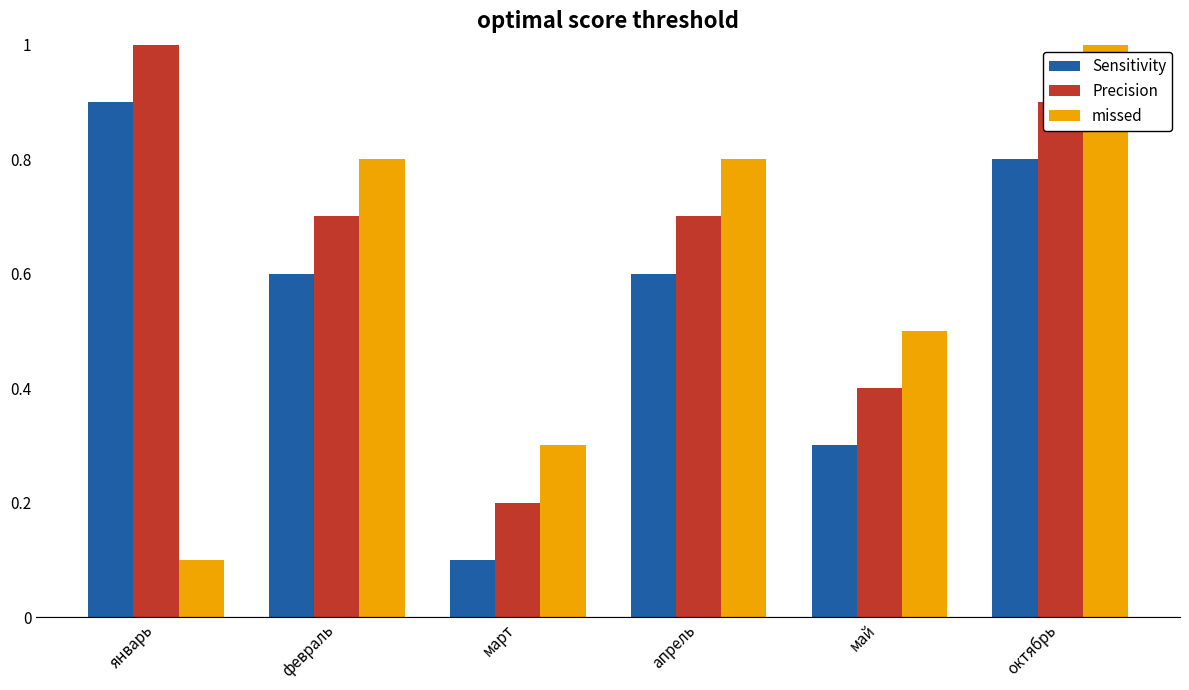

Rank the series by their average value, from lowest to highest.

Sensitivity, missed, Precision